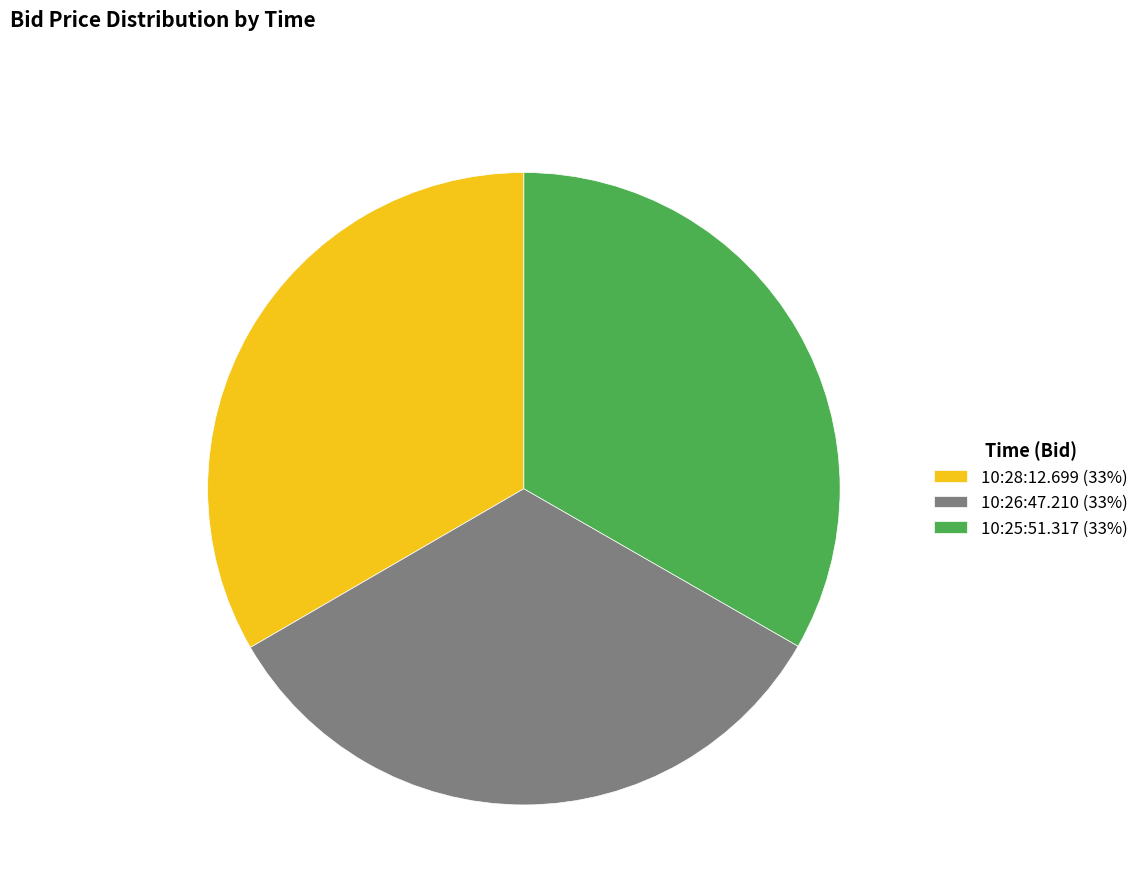

Is it true that 10:28:12.699 is 33% of the pie?

True